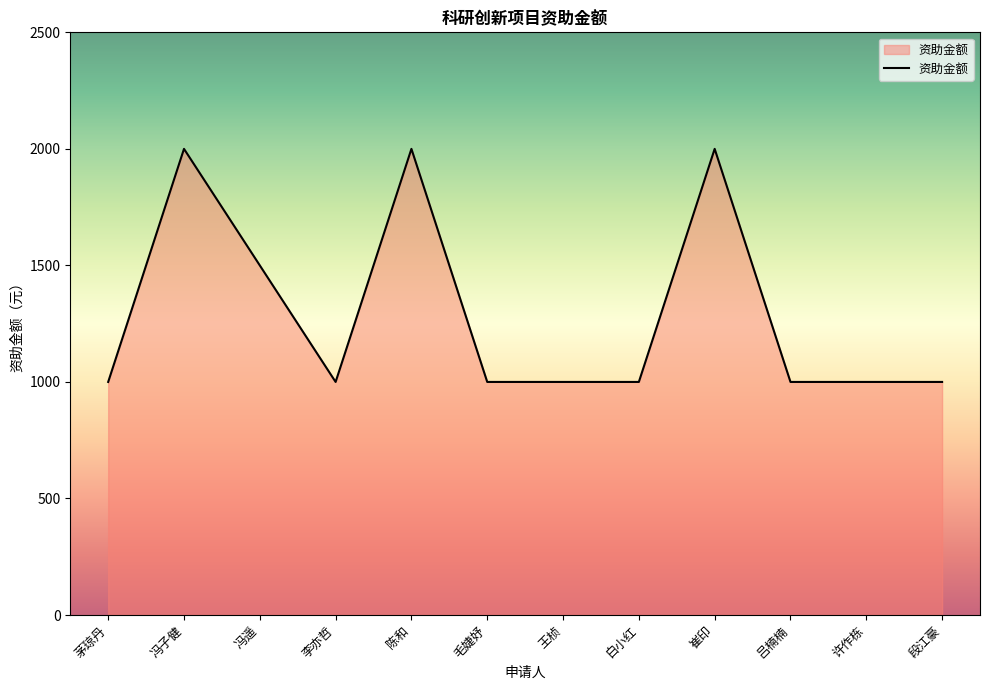

Reading right to left, extract all data points from this chart.

段江豪=1000	许作栋=1000	吕楠楠=1000	崔印=2000	白小红=1000	王桢=1000	毛婕妤=1000	陈和=2000	李亦哲=1000	冯遥=1500	冯子健=2000	茅琼丹=1000